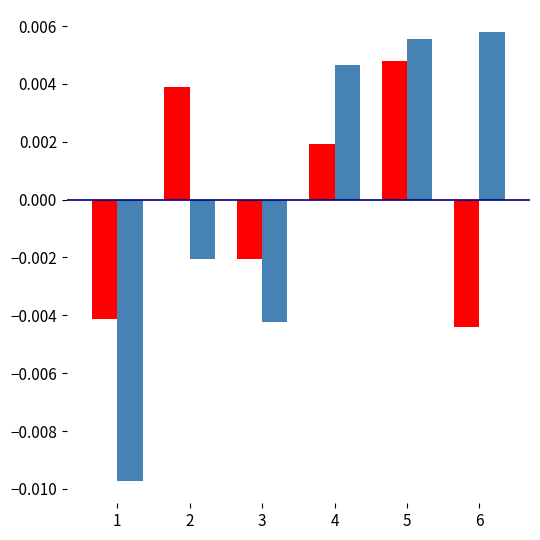

At which category is the sum across all series the highest?

5